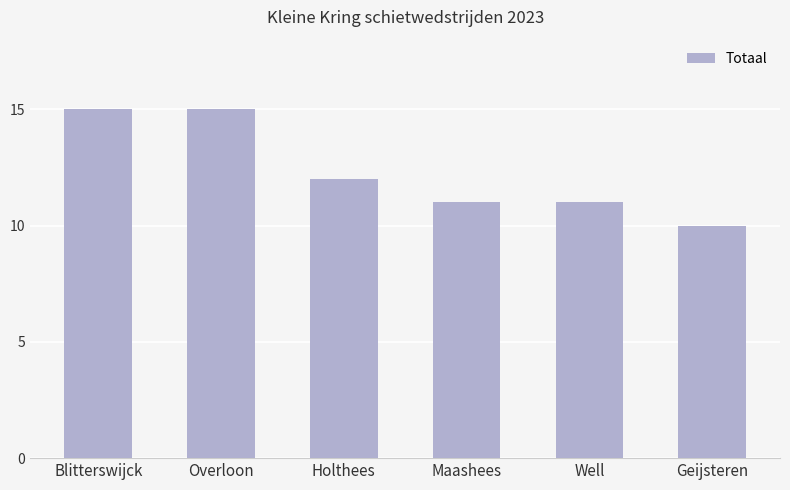

What is the change in value from Overloon to Well?

-4